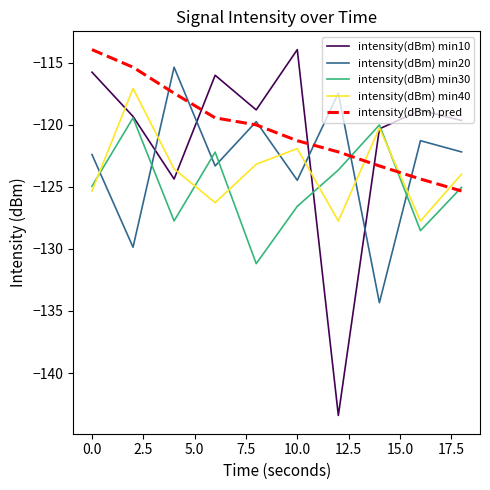

What is the minimum value for intensity(dBm) pred?

-125.3